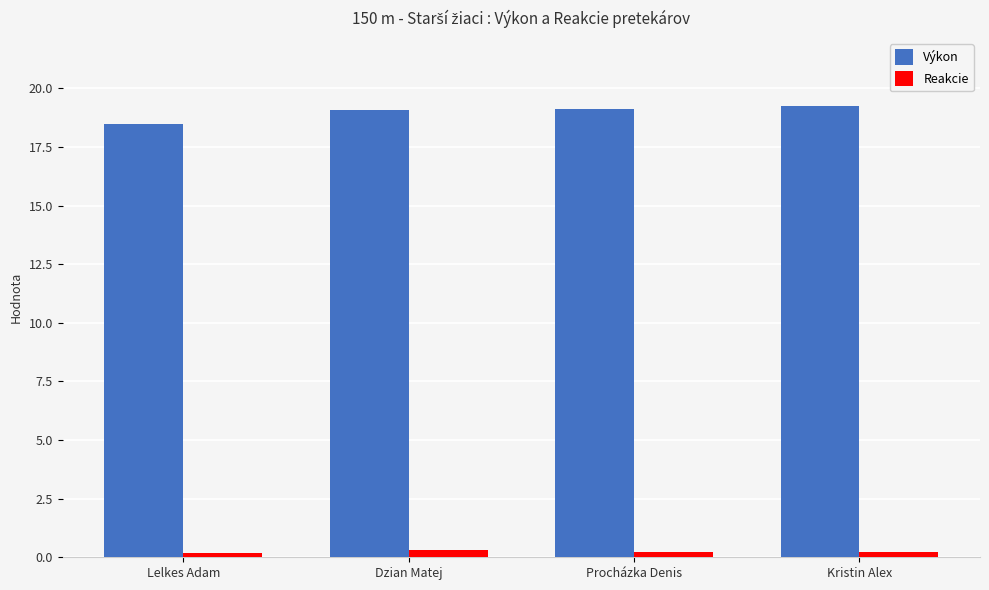

Which series has the largest range (max minus min)?

Výkon